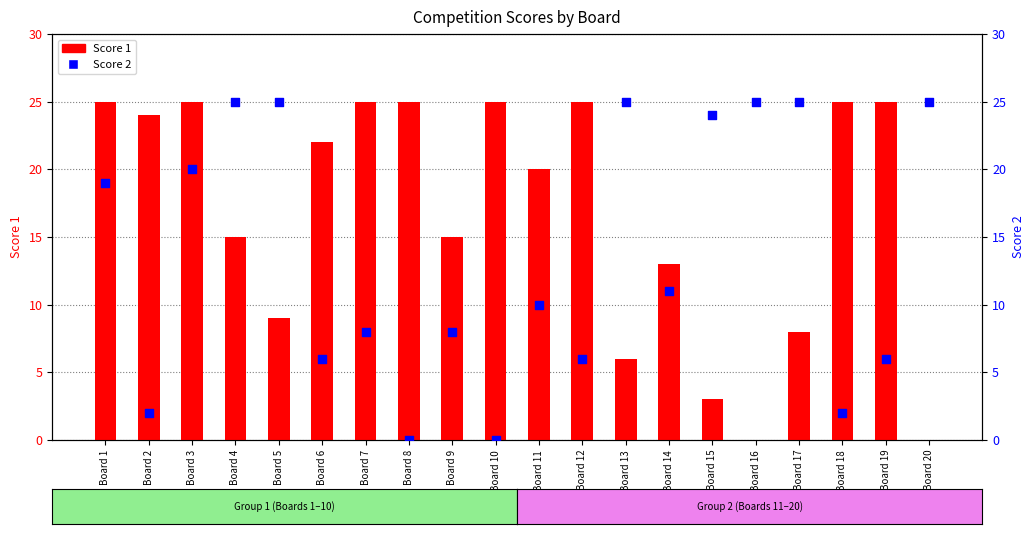

At which category is the sum across all series the highest?

Board 3